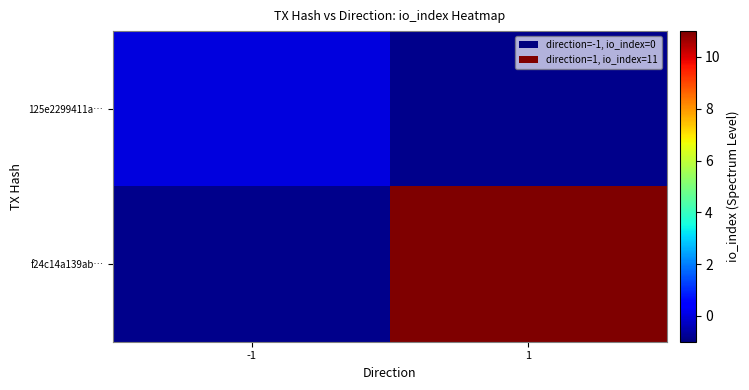

Which series has the widest spread of values?

f24c14a139ab…